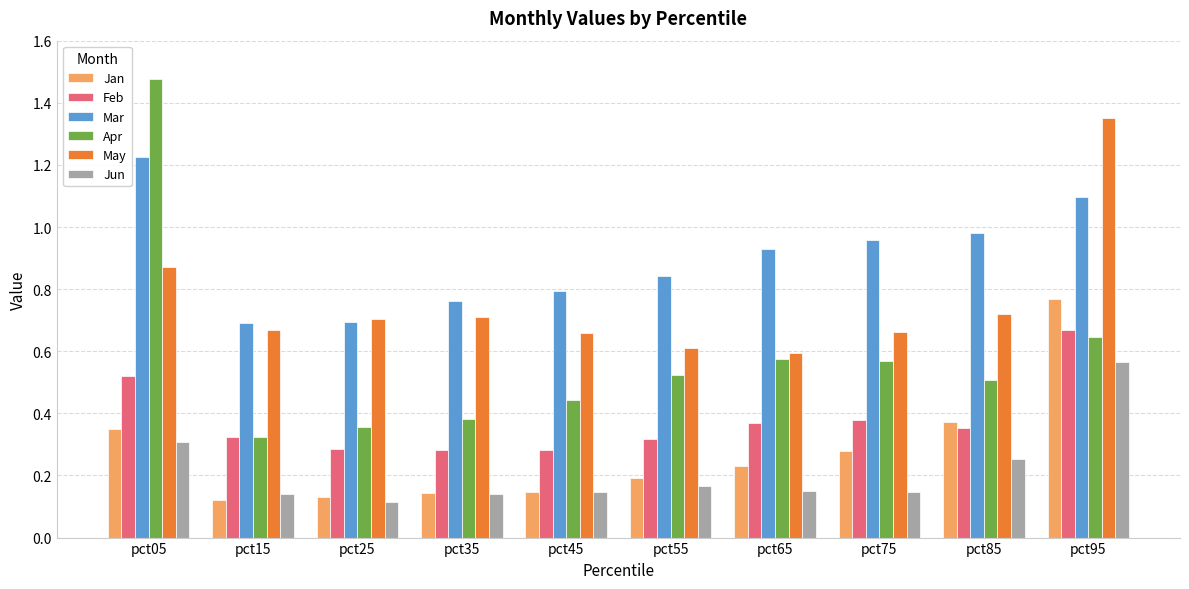

How many distinct data groups are displayed?

6